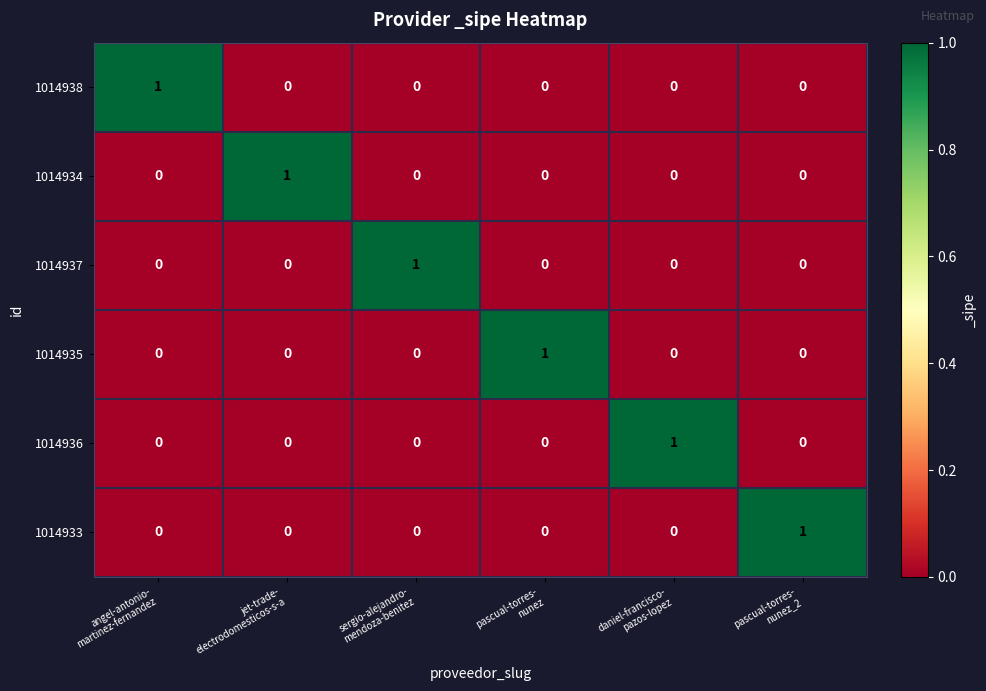

How many 1014938 values are between 0 and 1?

6